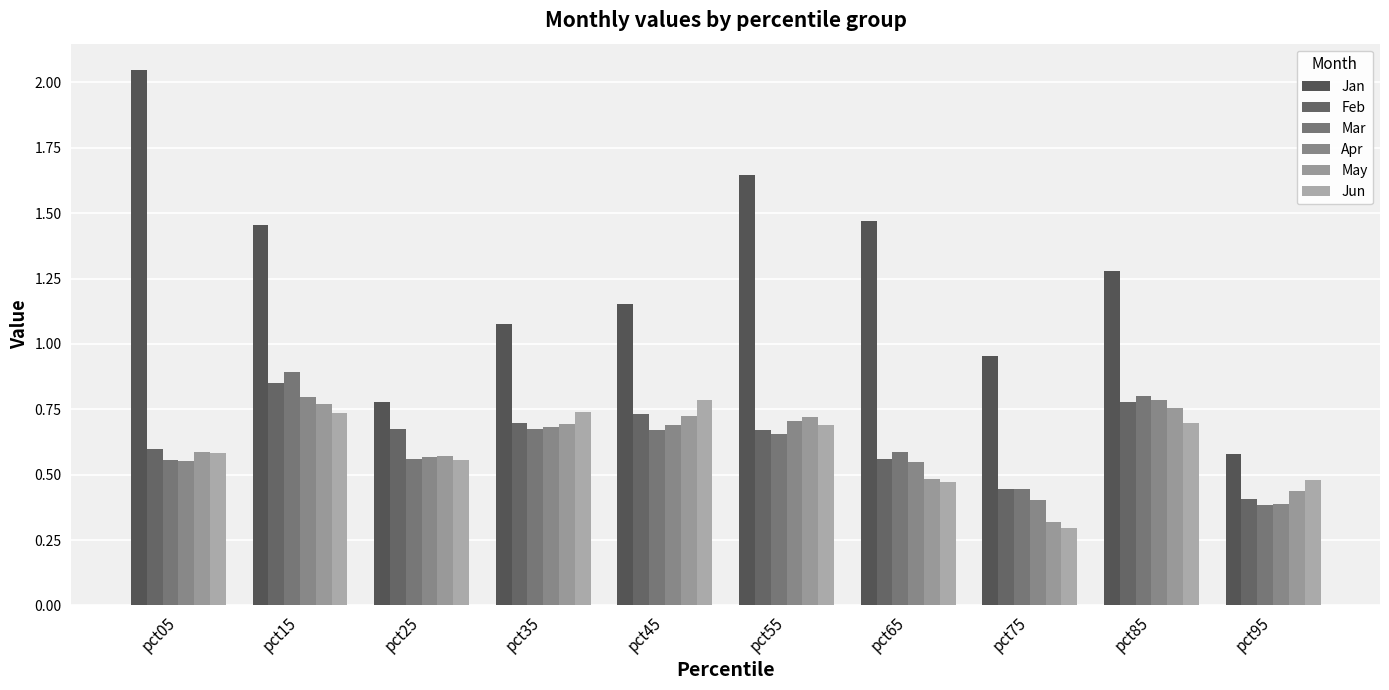

Which series has the widest spread of values?

Jan